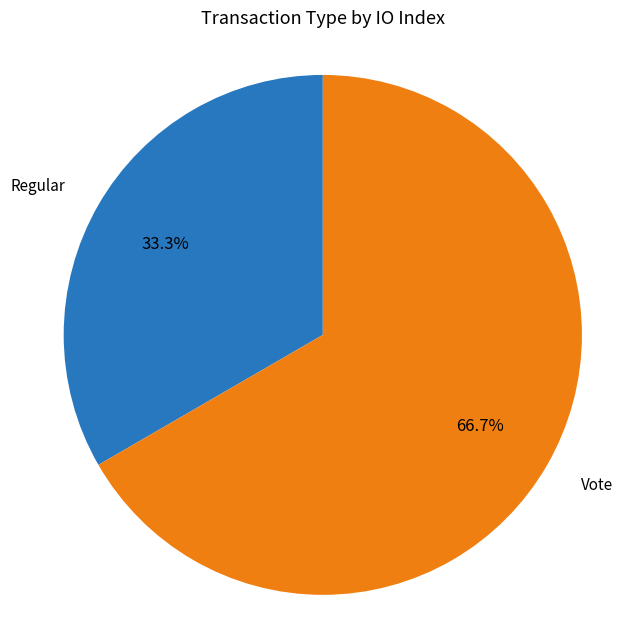

Does any single category account for the majority?

Yes